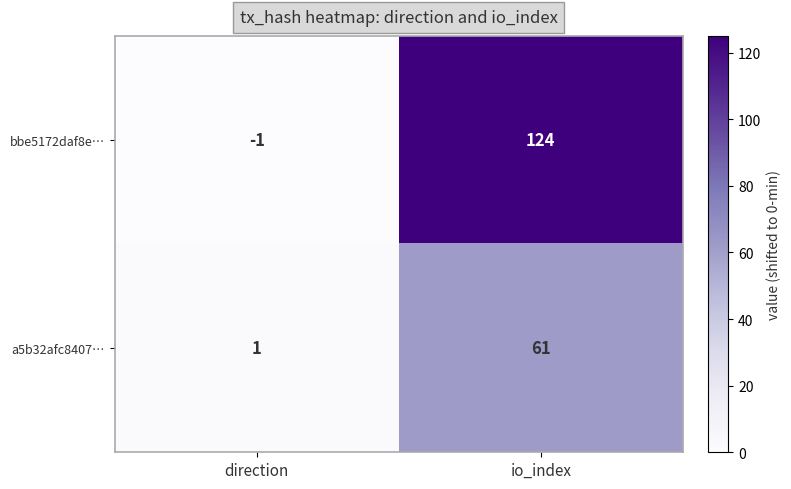

What is the average value of the a5b32afc8407… series?

31